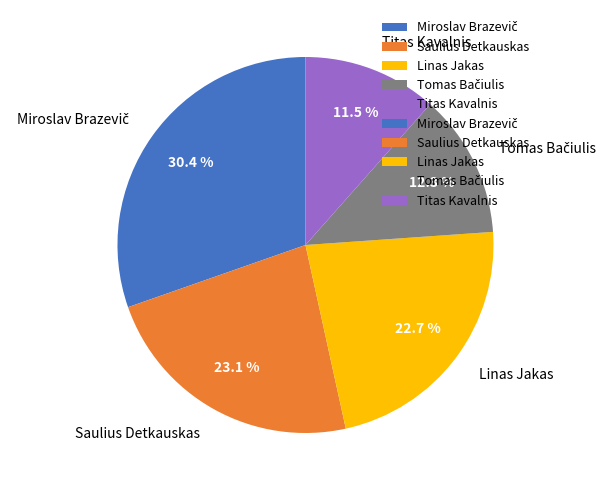

What is the smallest slice in the pie chart?

Titas Kavalnis